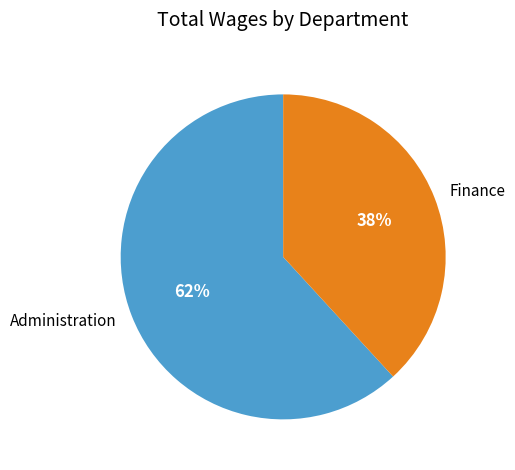

True or false: Administration accounts for 55% of the total.

False